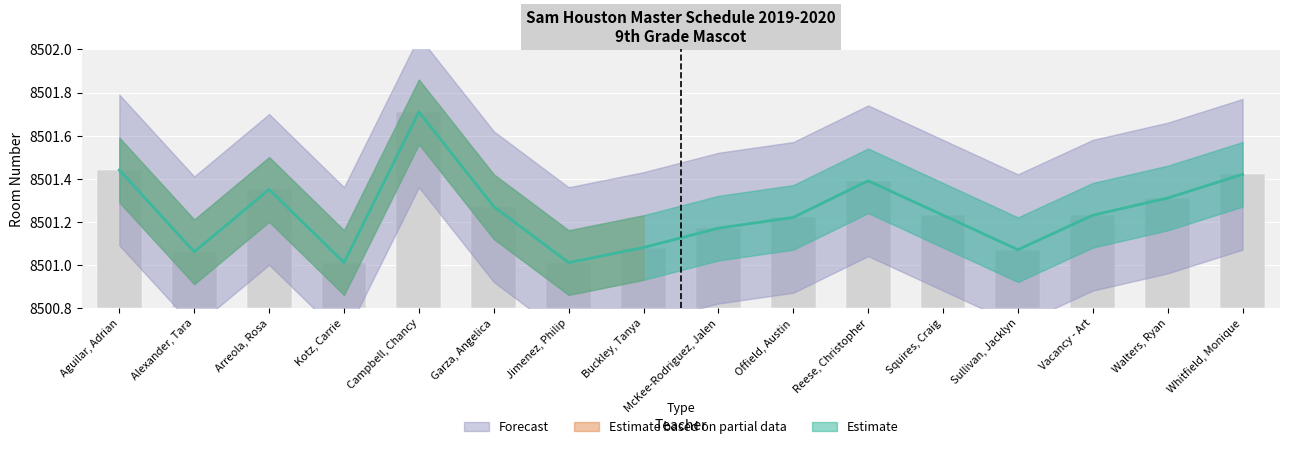

How many categories are shown in the chart?

16